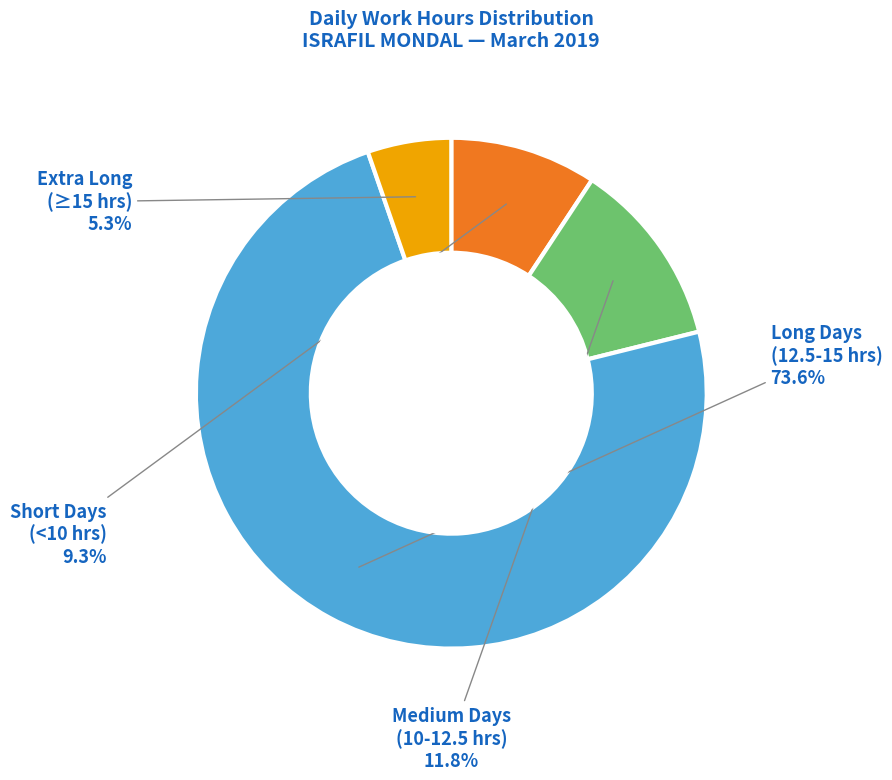

How many slices are in this pie chart?

4